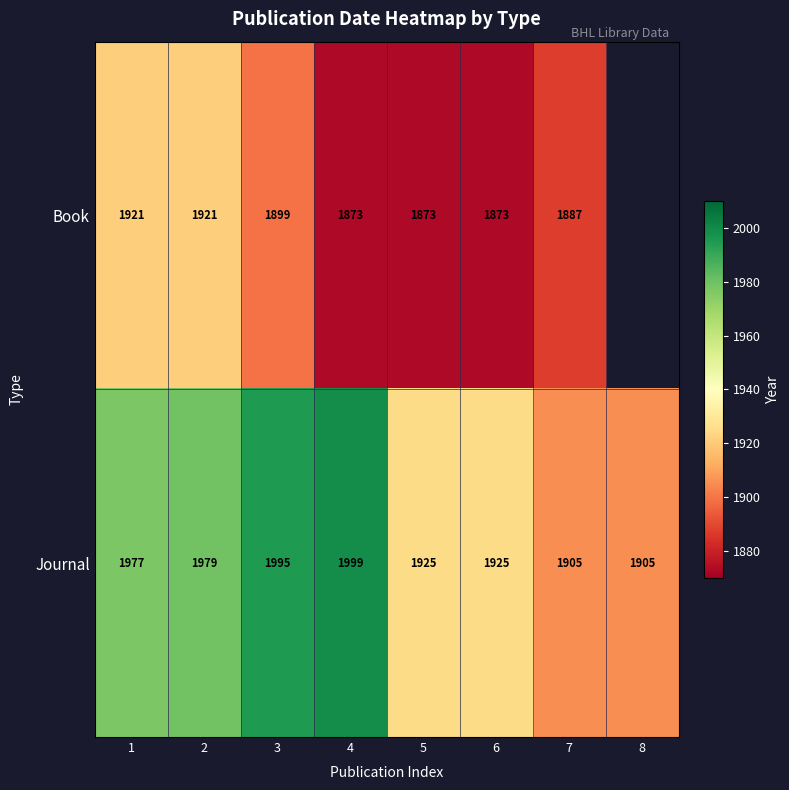

At 4, list the series in order from smallest to largest.

Book, Journal